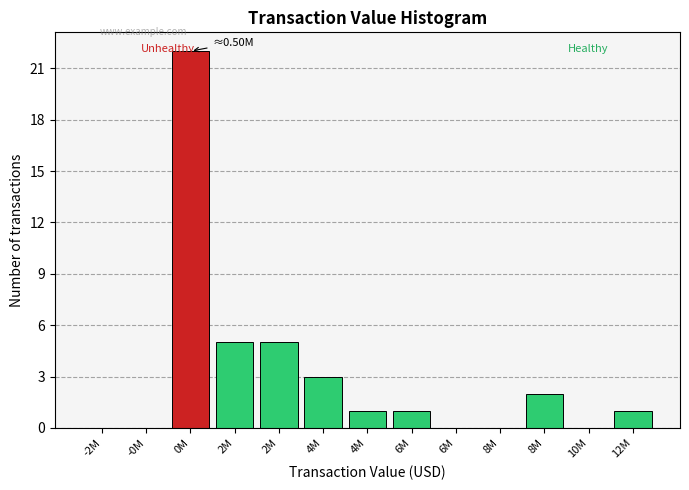

Count the number of categories in the chart.

13